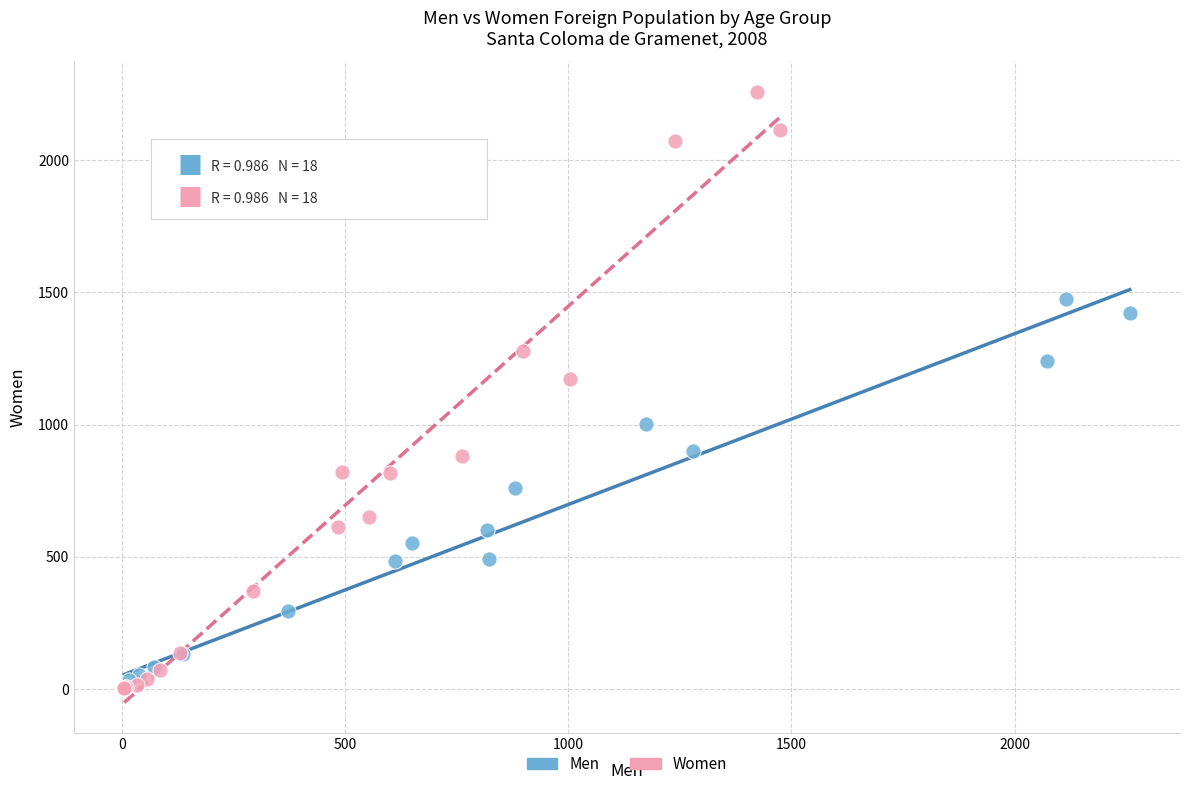

Which series contains the highest Y value?

Women